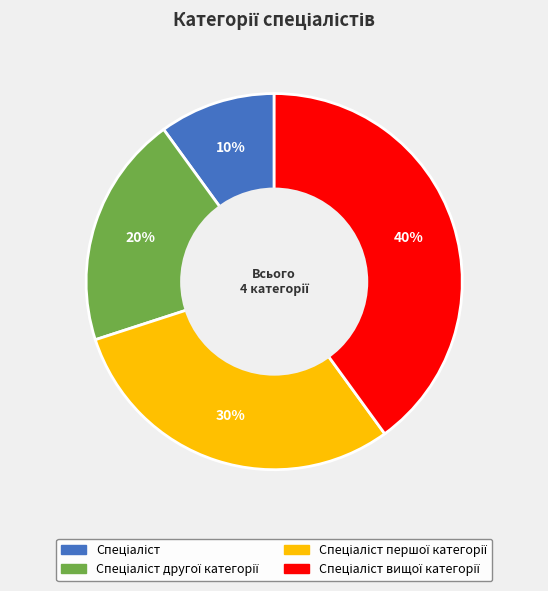

To the nearest percent, what is the difference between the largest and smallest slice percentages?

30%